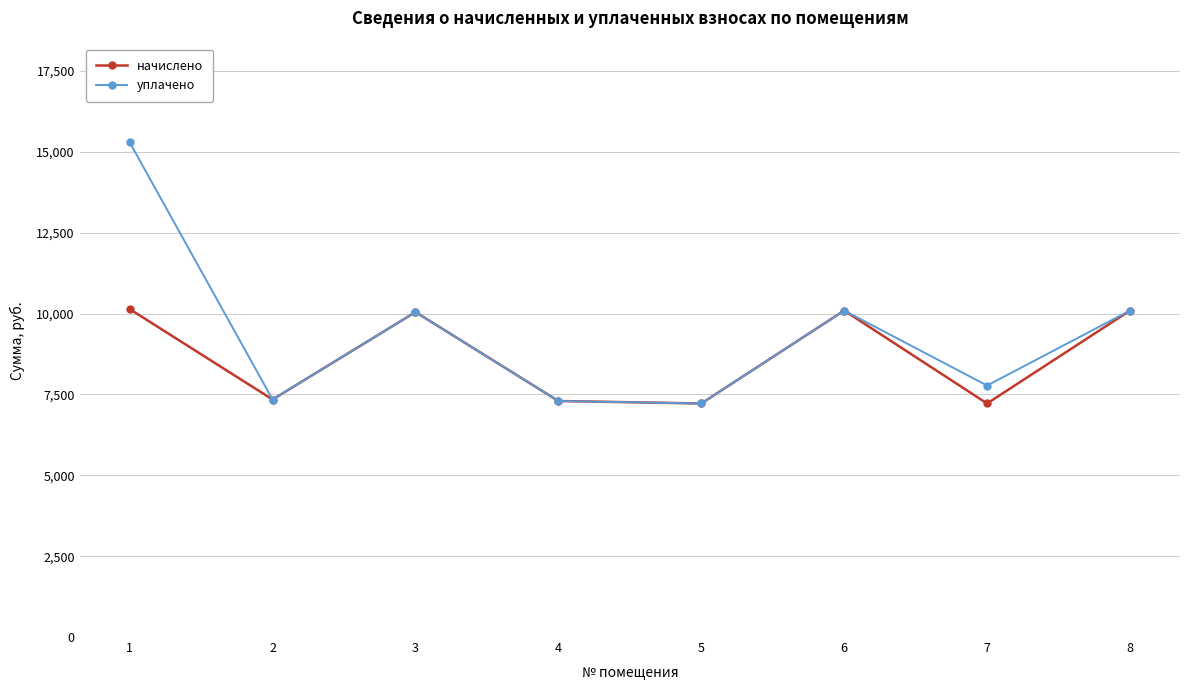

The value of уплачено at 5 is 7219.2. True or false?

True